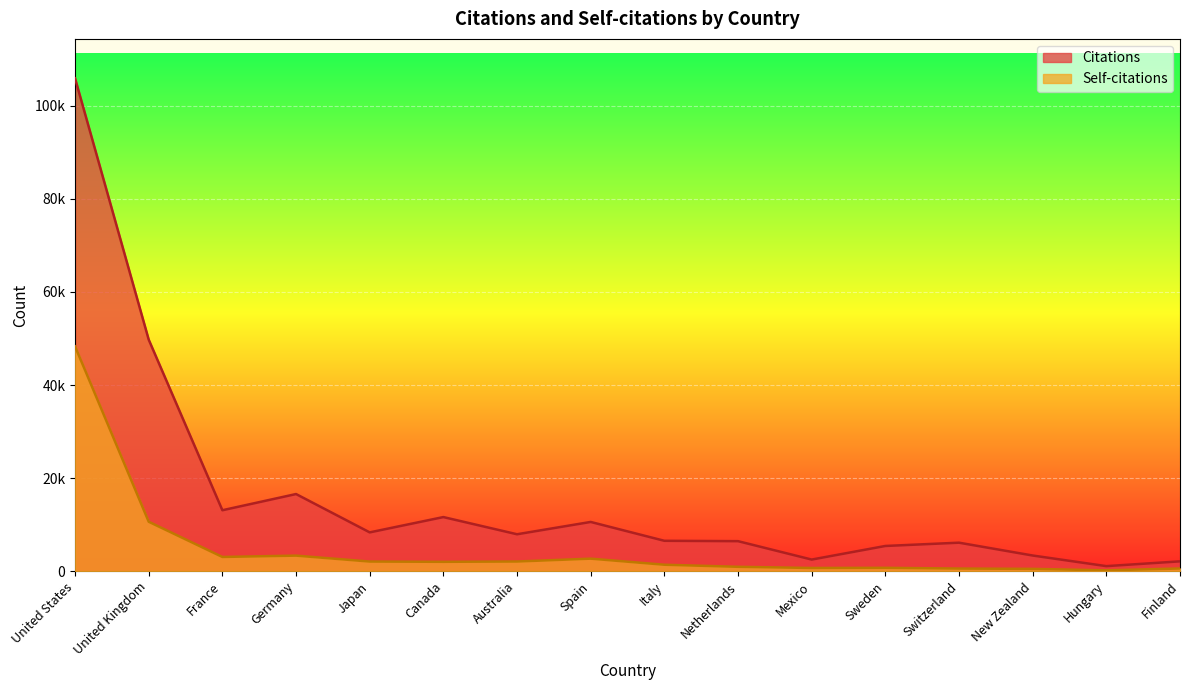

The Self-citations series shows 2054 at Japan. True or false?

True